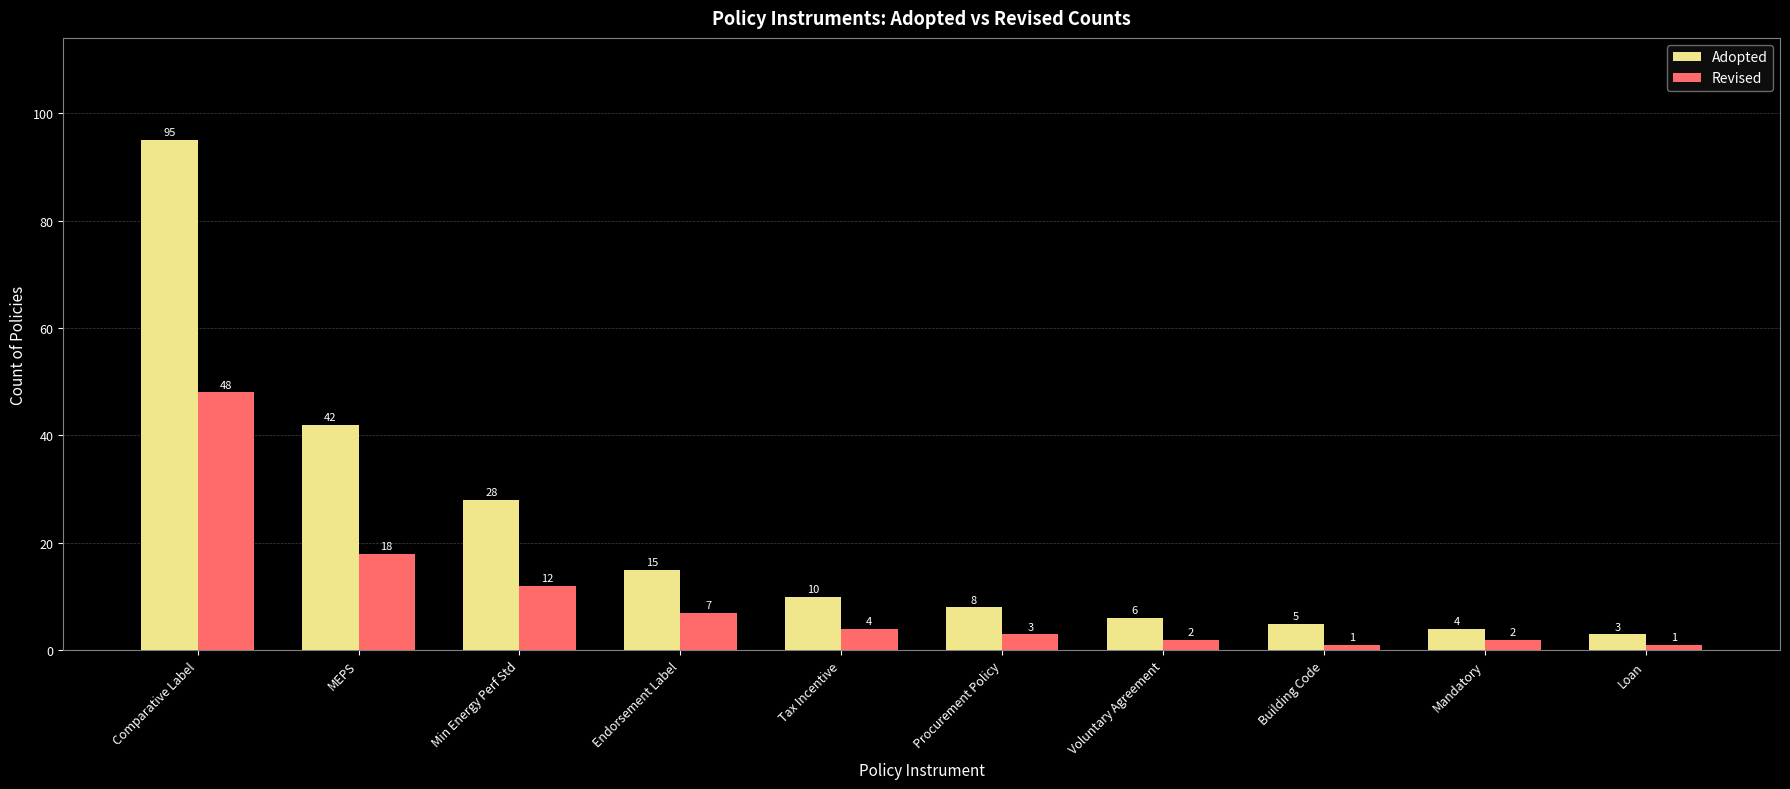

How many values in the Adopted series are below 10?

5